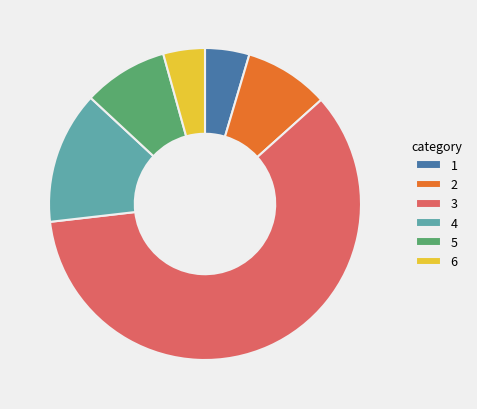

The 6 slice represents 4% of the pie. True or false?

True